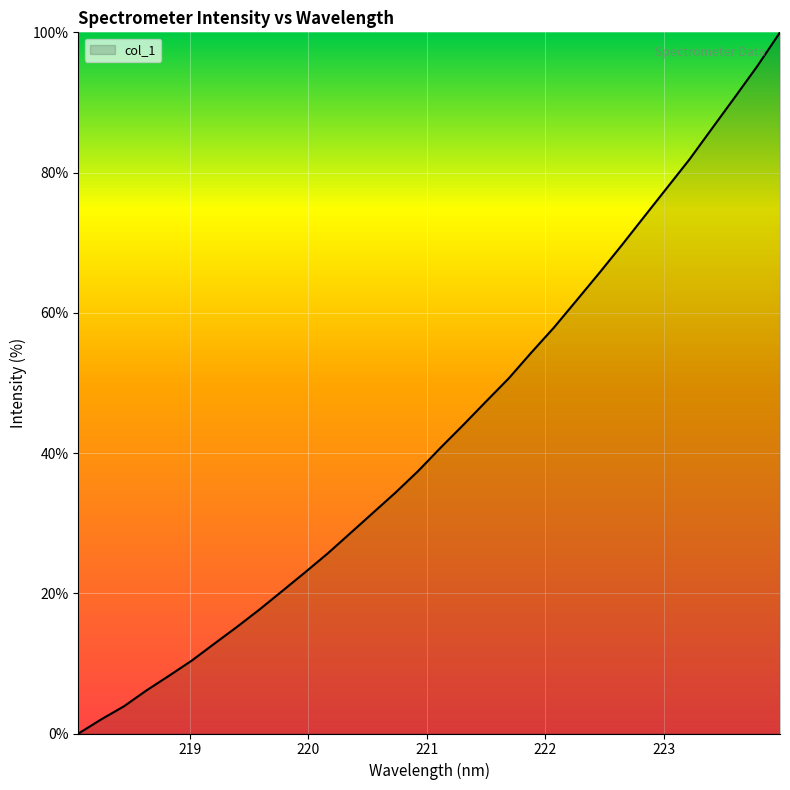

How many lines are shown in the chart?

1